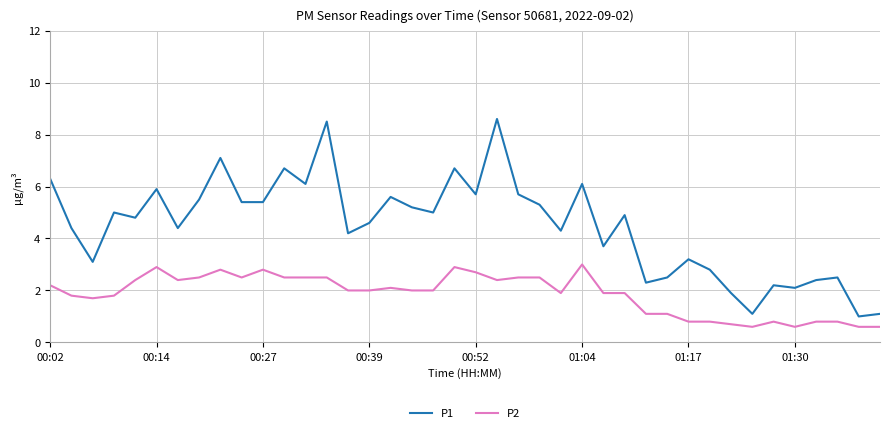

Which series has the widest spread of values?

P1